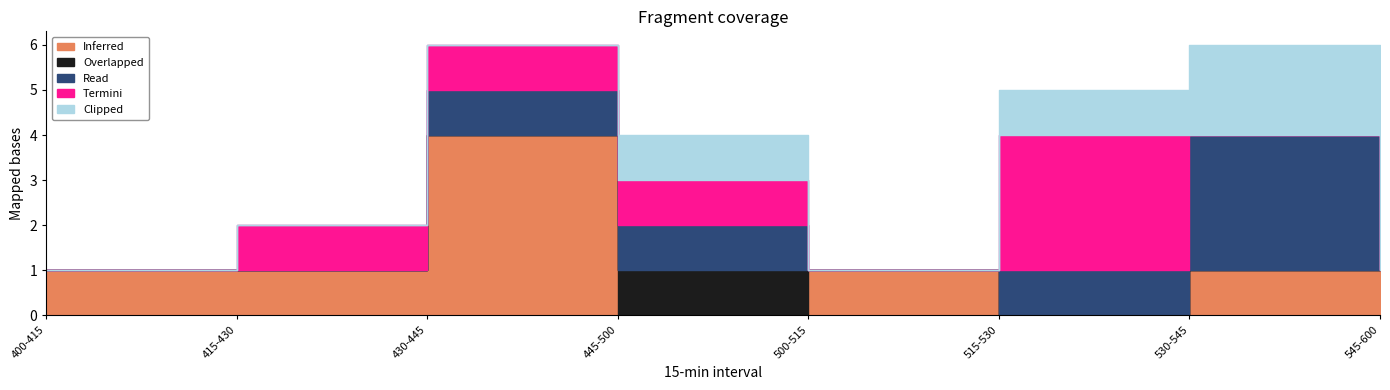

Which series changed the most between 430-445 and 500-515?

Inferred